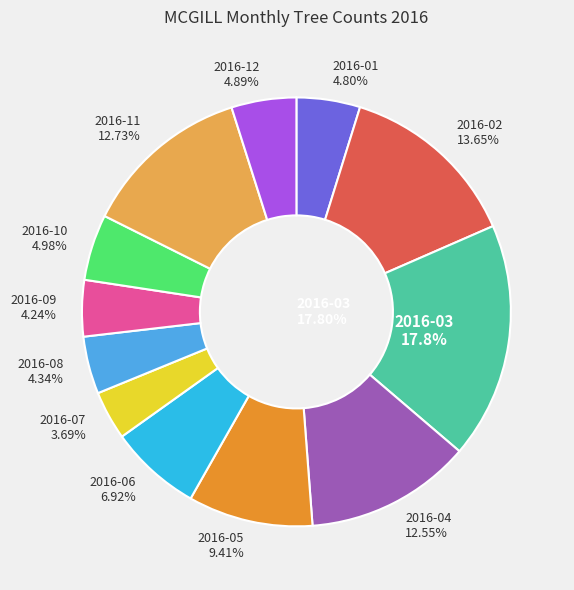

Rank the categories by value from highest to lowest.

2016-03, 2016-02, 2016-11, 2016-04, 2016-05, 2016-06, 2016-10, 2016-12, 2016-01, 2016-08, 2016-09, 2016-07